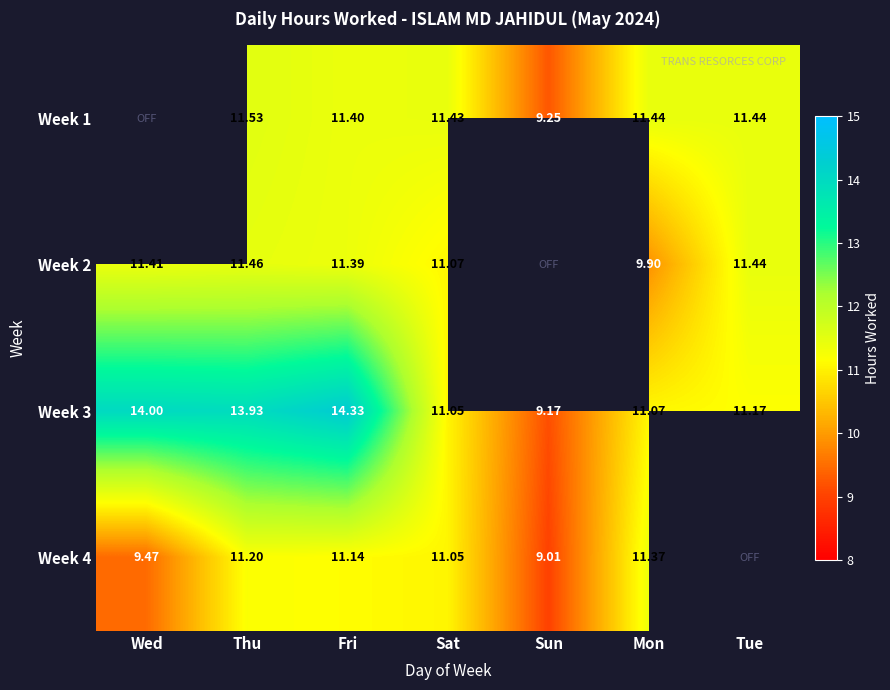

At which category does the chart reach its peak across all series?

Fri